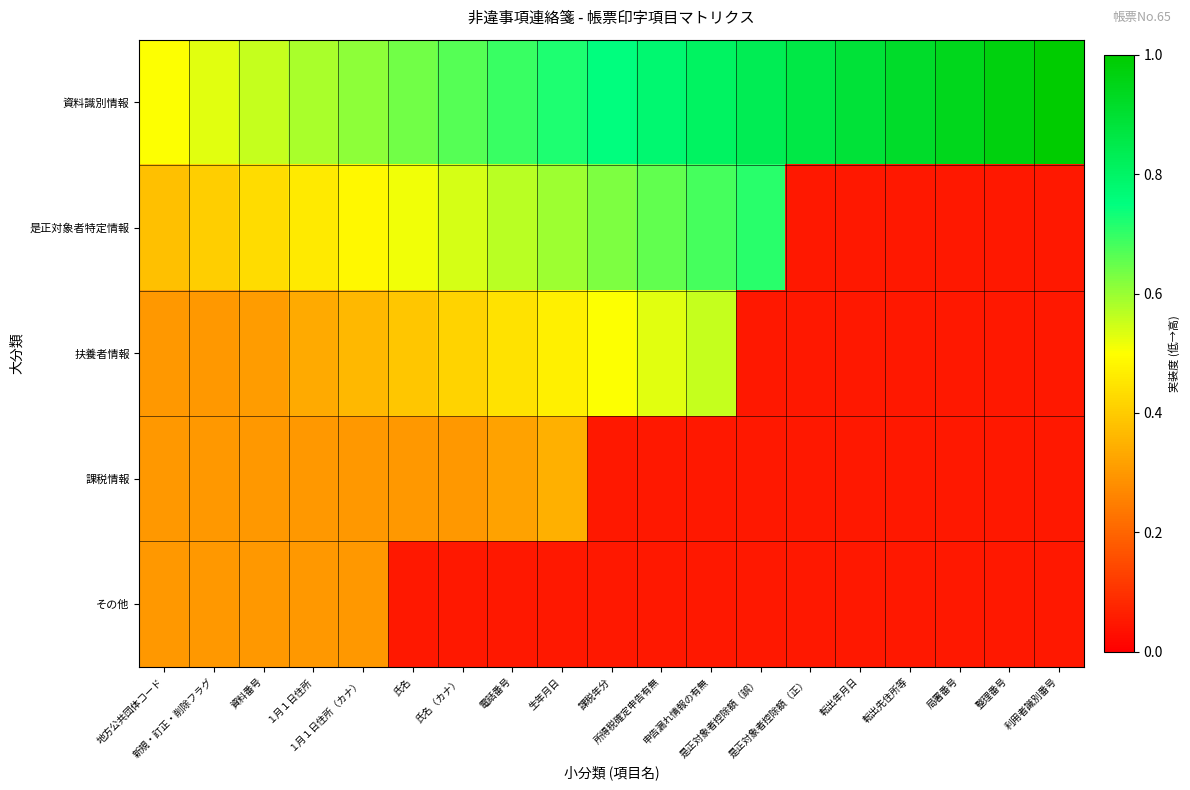

What is the smallest value displayed?

0.1